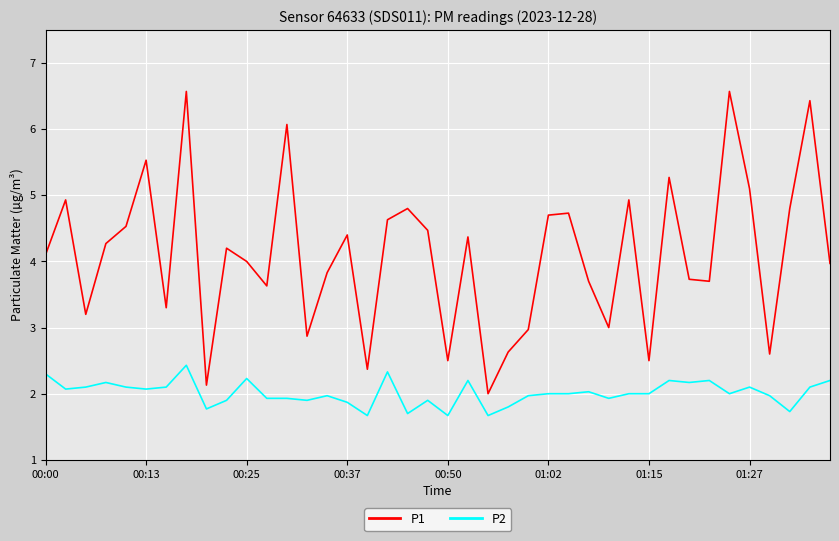

True or false: P1 and P2 cross at least once.

False